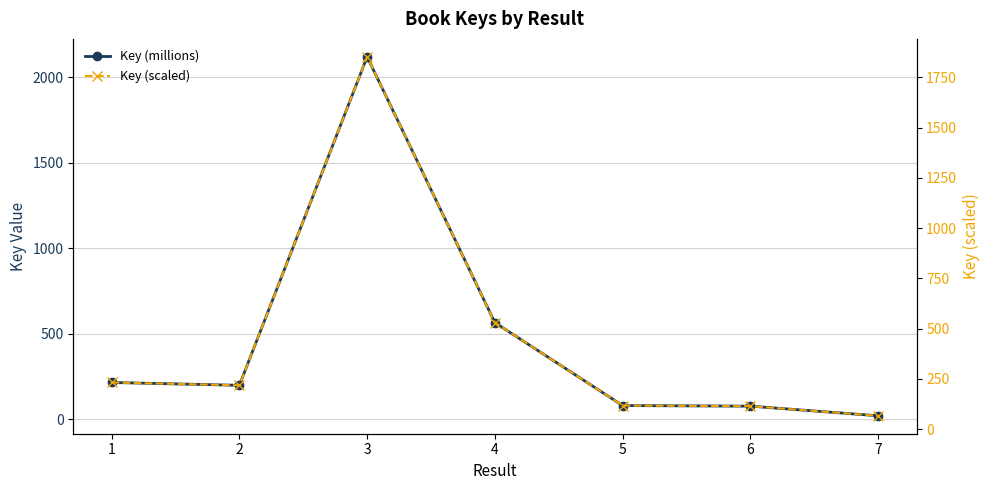

Does the chart have visible grid lines?

Yes